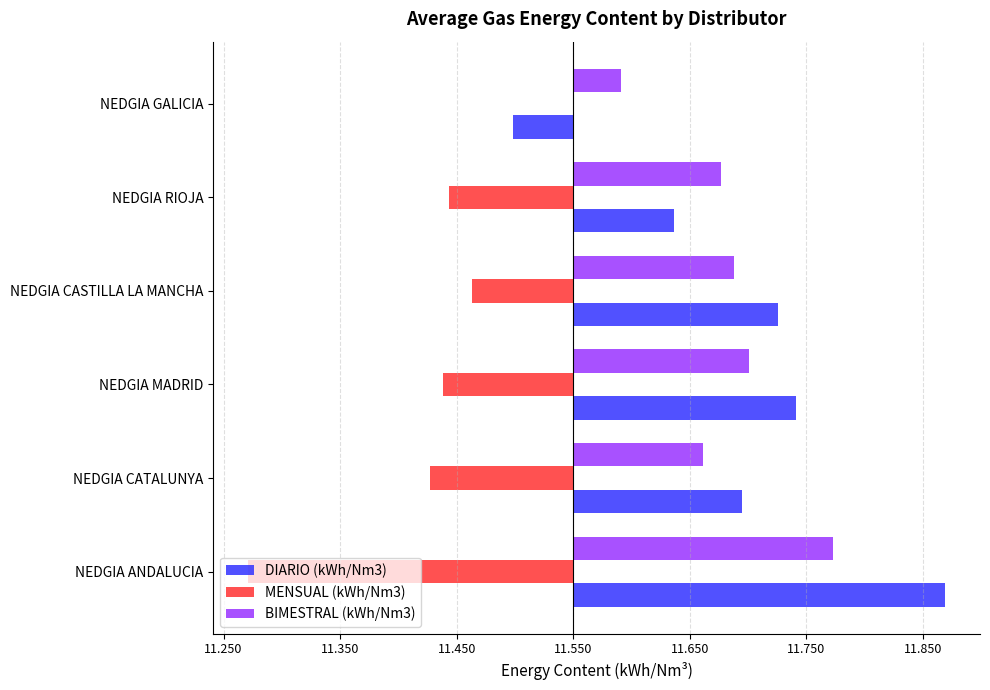

What are all the series names shown in the legend?

DIARIO (kWh/Nm3), MENSUAL (kWh/Nm3), BIMESTRAL (kWh/Nm3)